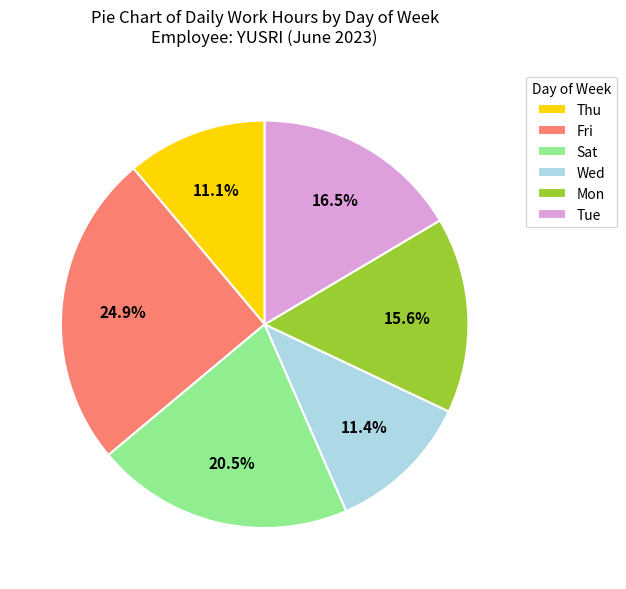

Which slice is the largest?

Fri